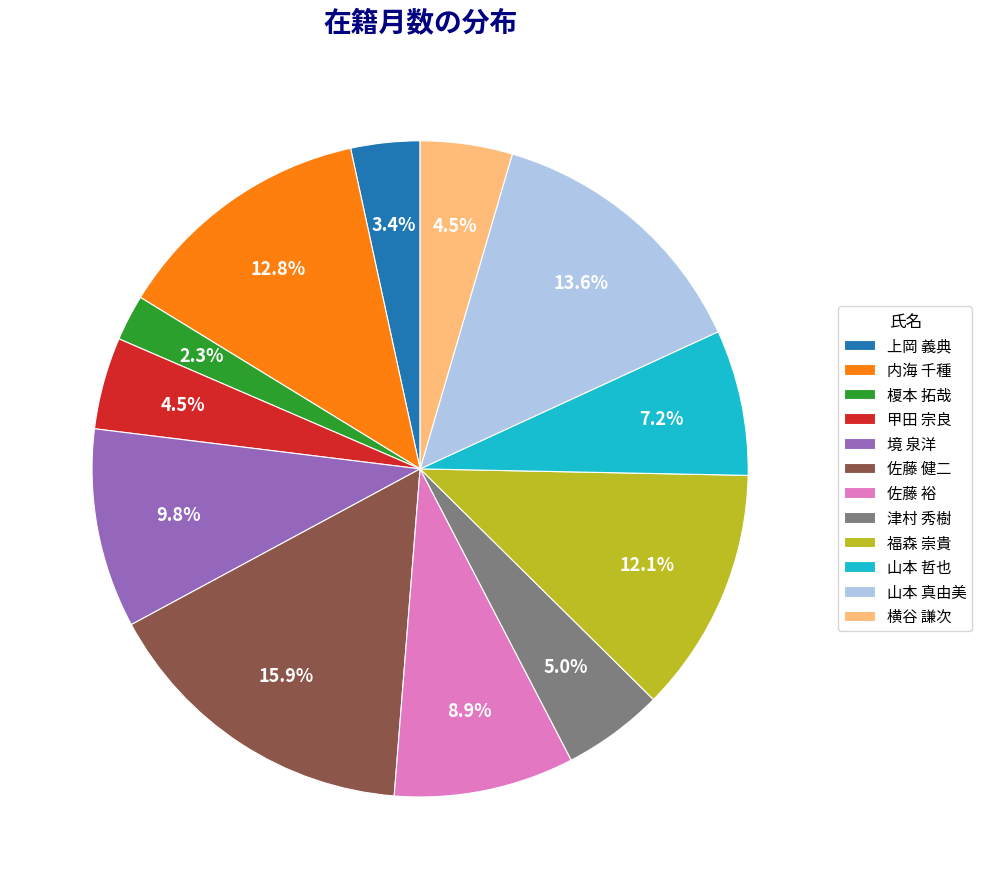

Does any single category account for the majority?

No